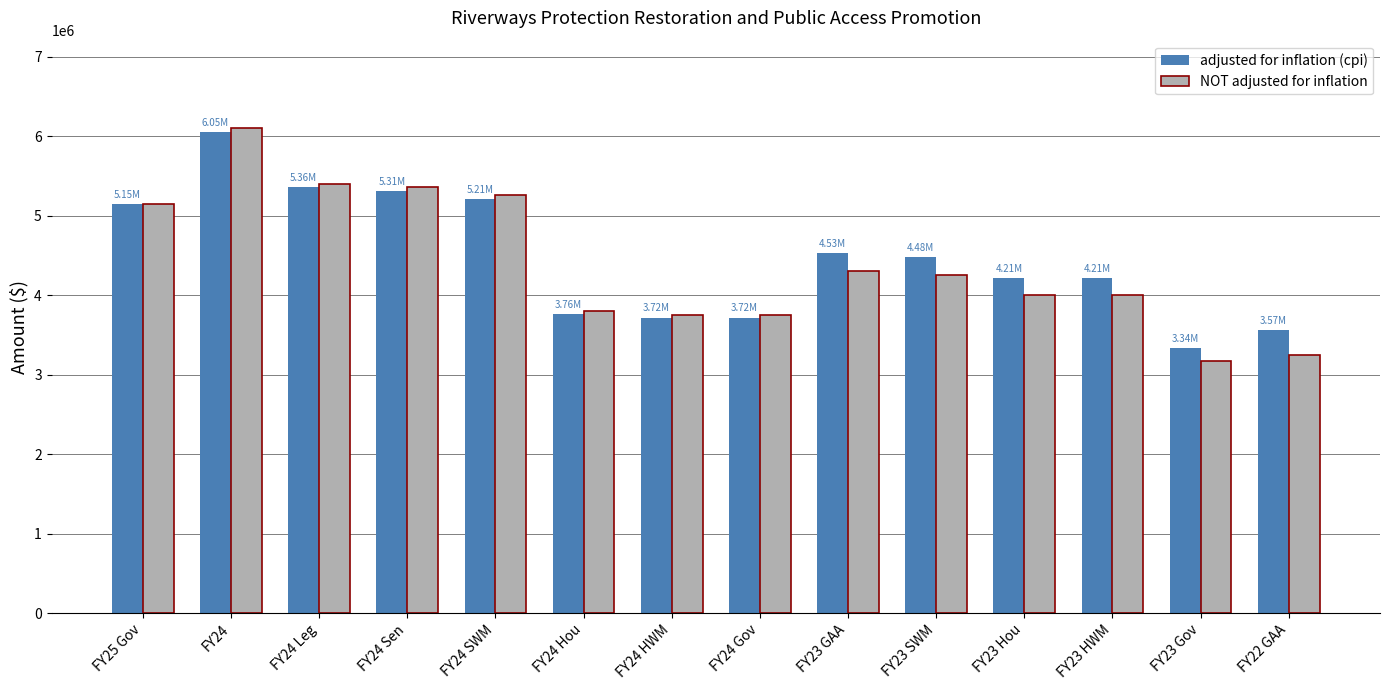

Which series changed the most between FY24 SWM and FY24 HWM?

NOT adjusted for inflation